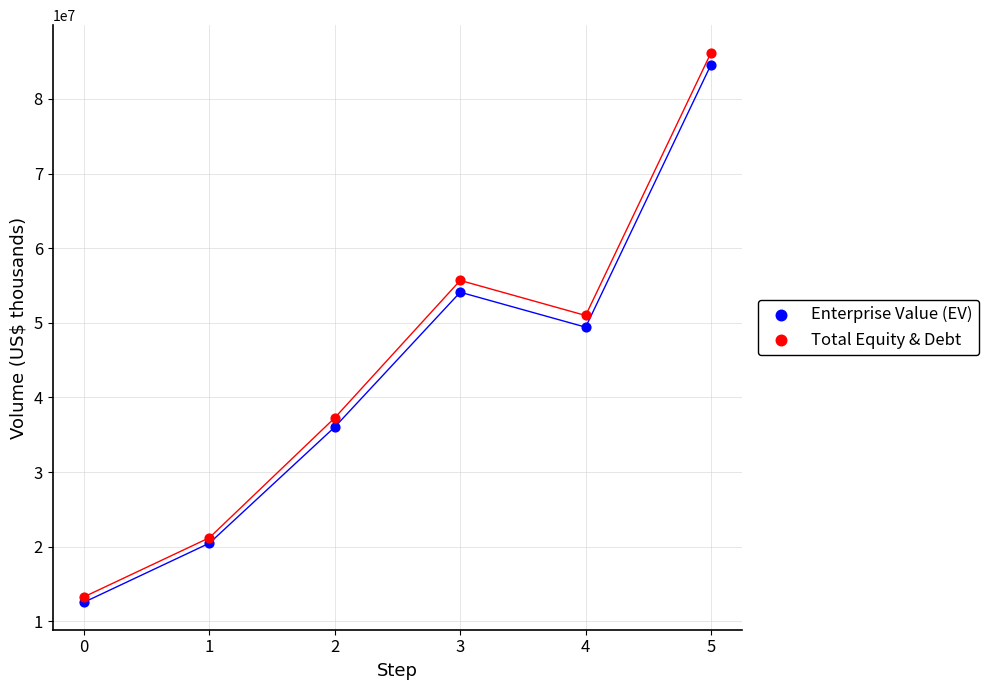

Which series has the widest spread of Y values?

Total Equity & Debt